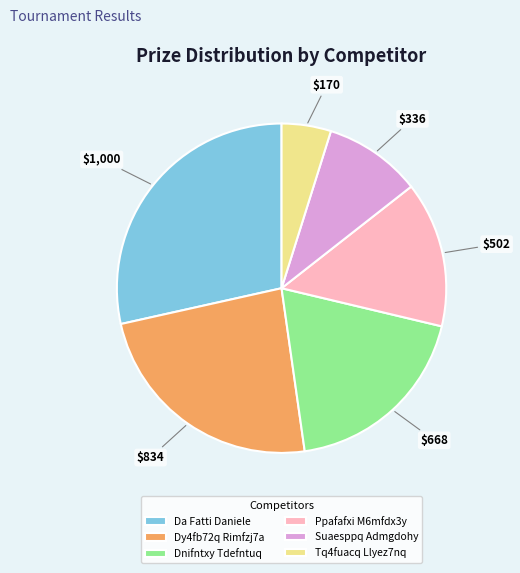

How many slices are in this pie chart?

6